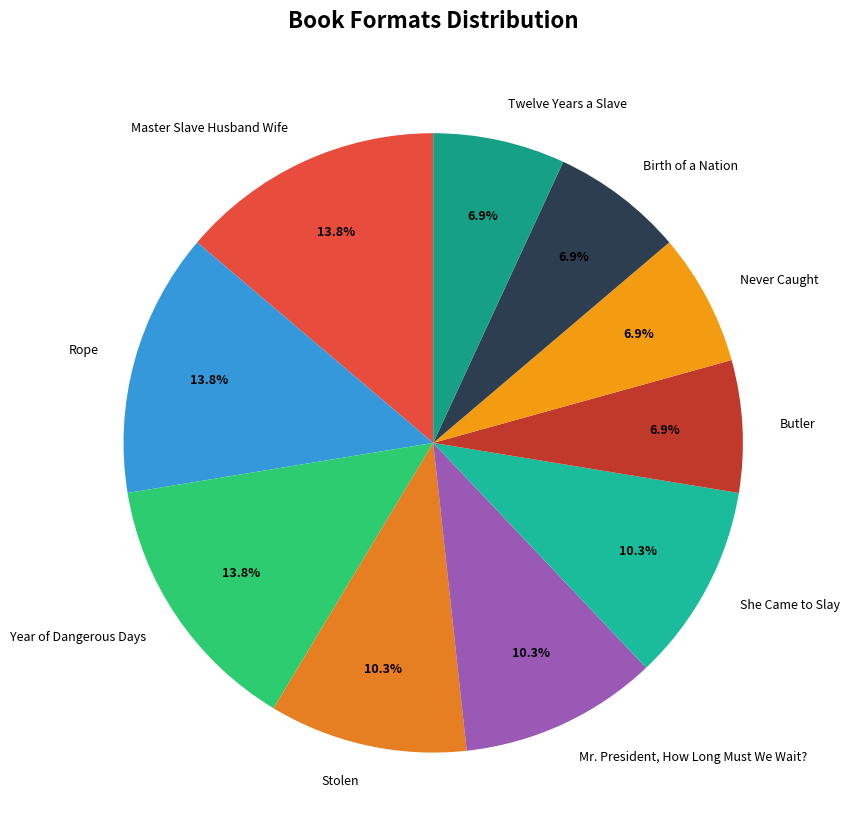

True or false: Rope accounts for 8% of the total.

False